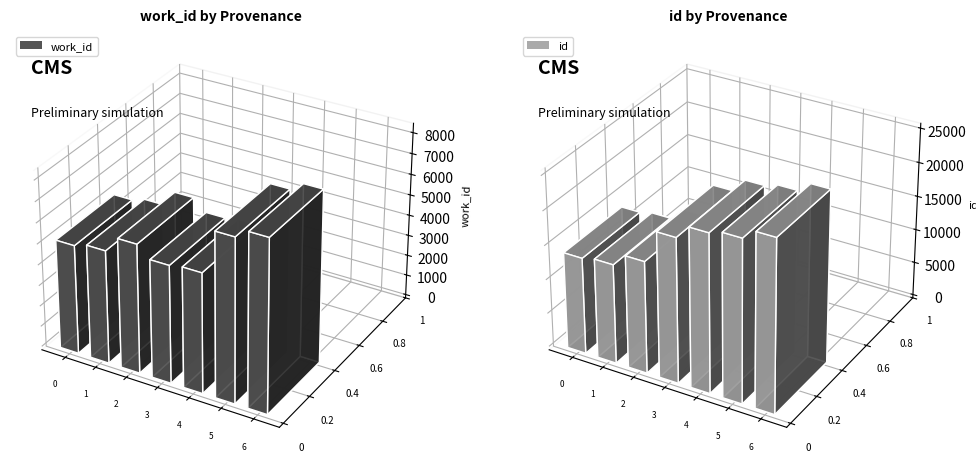

True or false: id has a value of 10880 at Searching stamp
and mind.

False